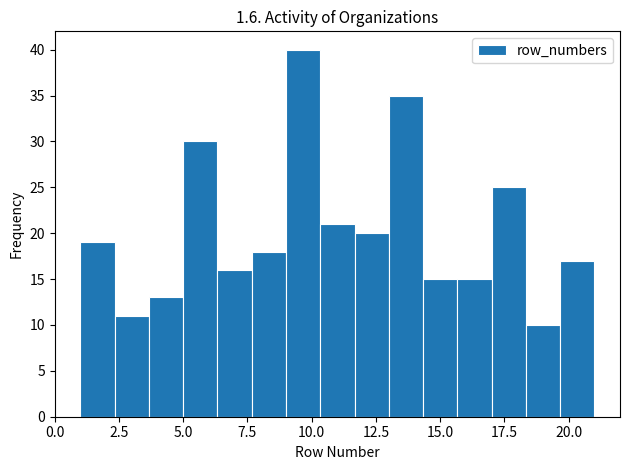

Read against the x-axis, roughly where is the centre of the tallest bar?

9.5